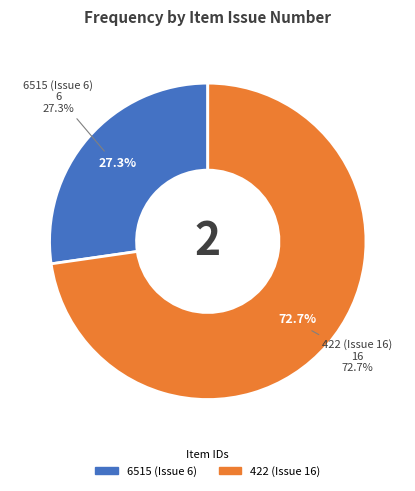

To the nearest percent, what is the average slice percentage?

50%